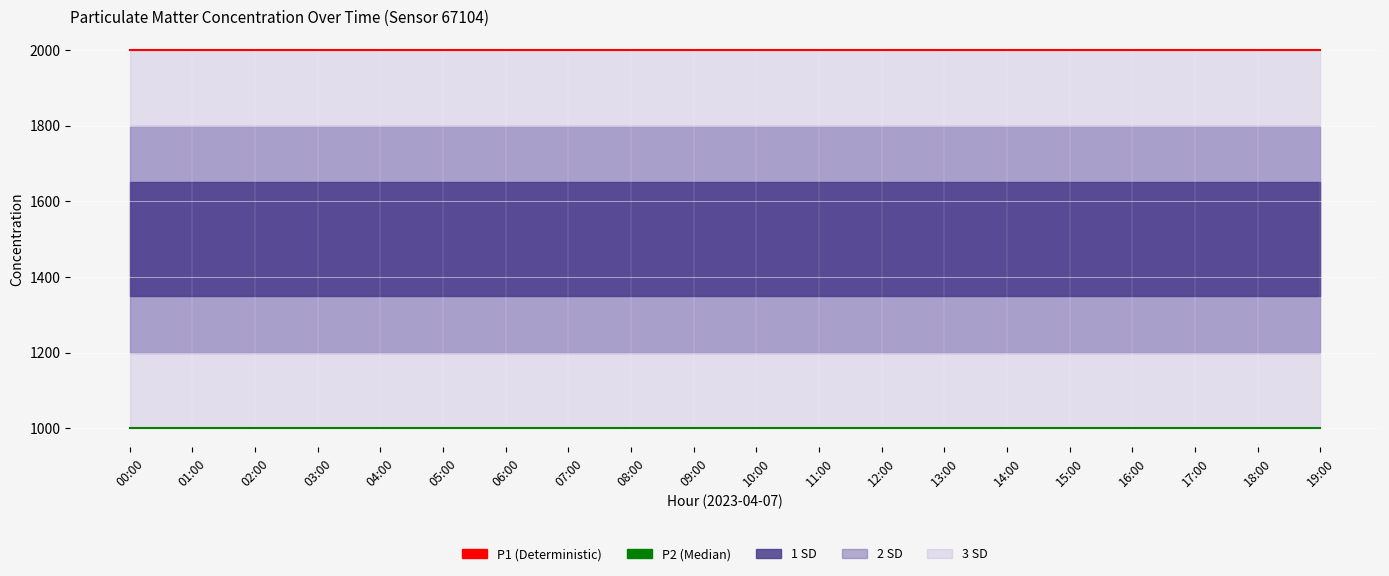

True or false: P2 (Median) has a value of 1558.2 at 18:00.

False